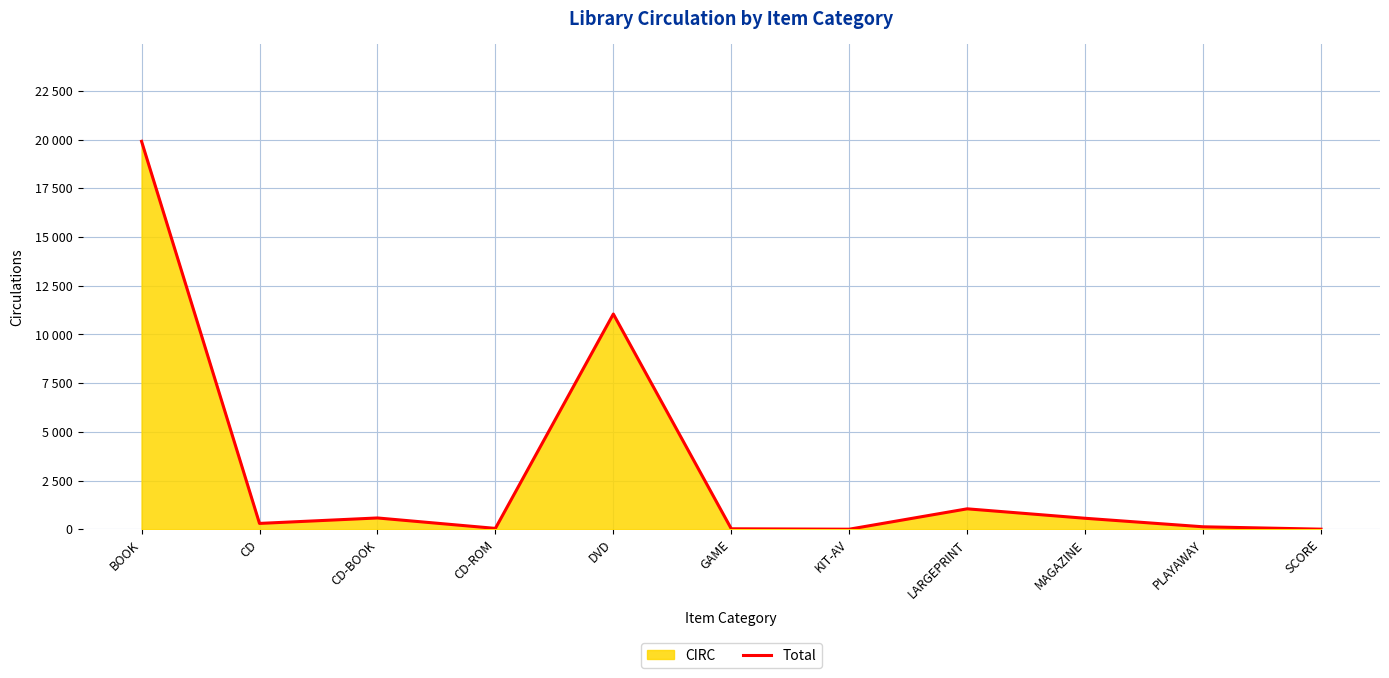

The chart shows a value of 19913 at BOOK. True or false?

True